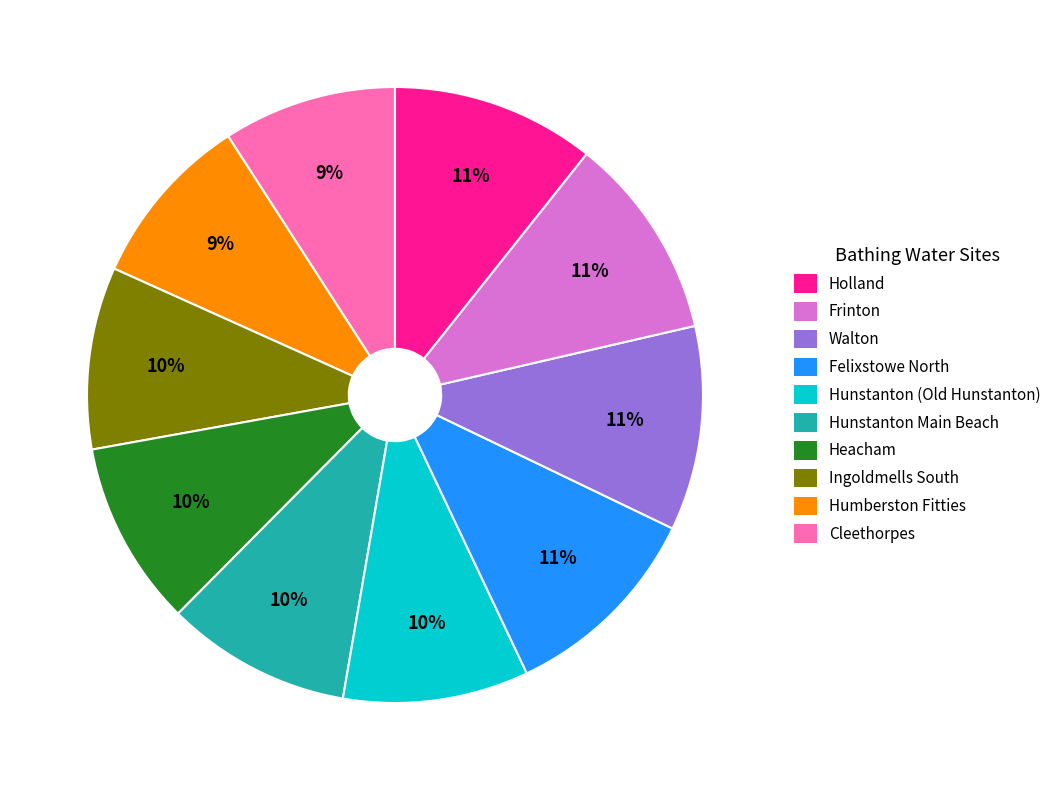

To the nearest percent, what is the difference between the largest and smallest slice percentages?

2%